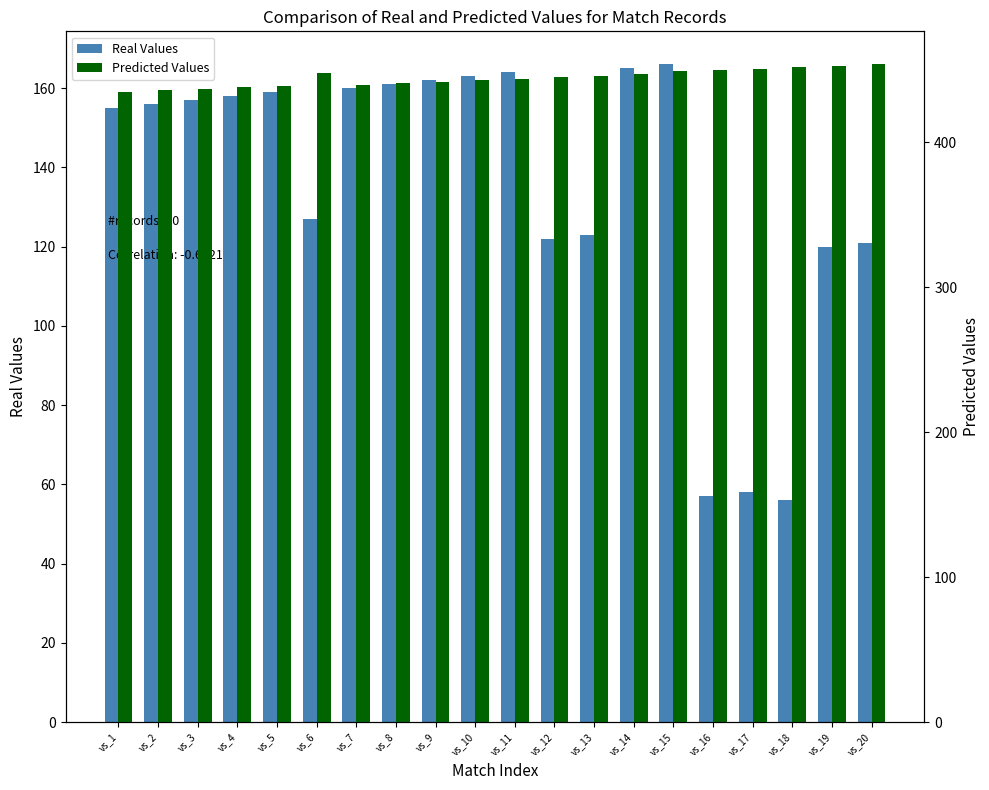

How many data points in Real Values are less than 157?

10